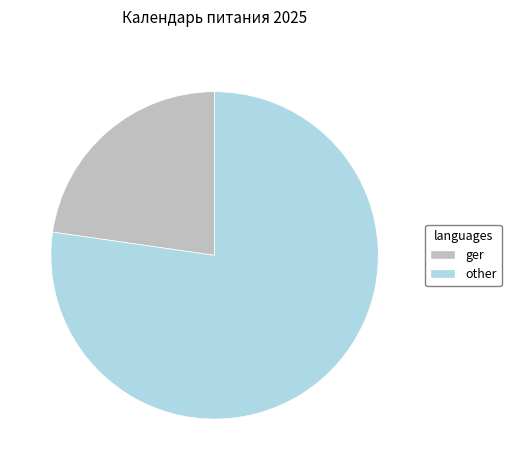

Is there a majority slice in this chart?

Yes